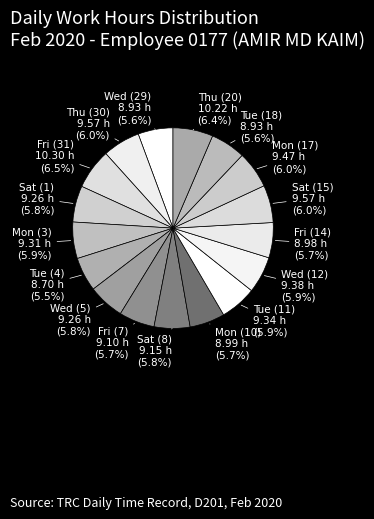

To the nearest percent, what percentage of the pie is Wed (5)?

6%